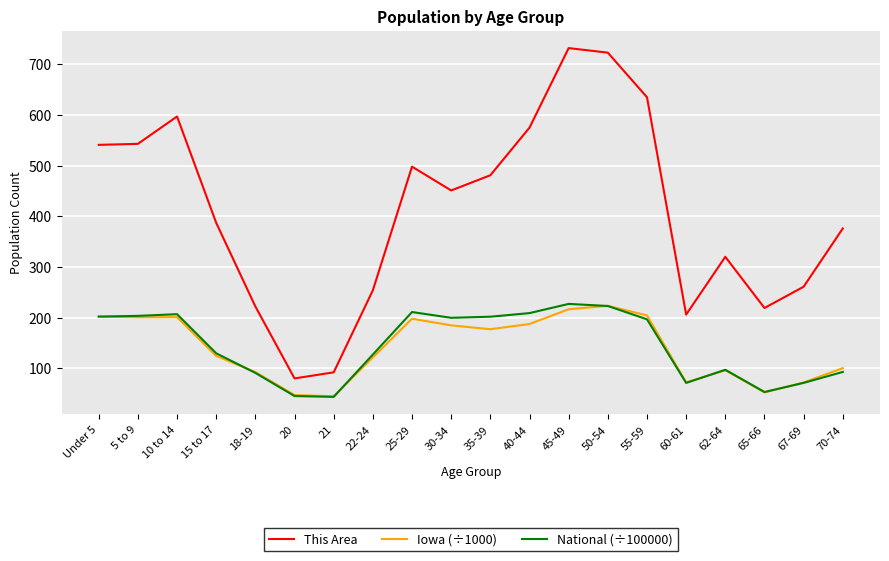

True or false: National (÷100000) and This Area cross at least once.

False